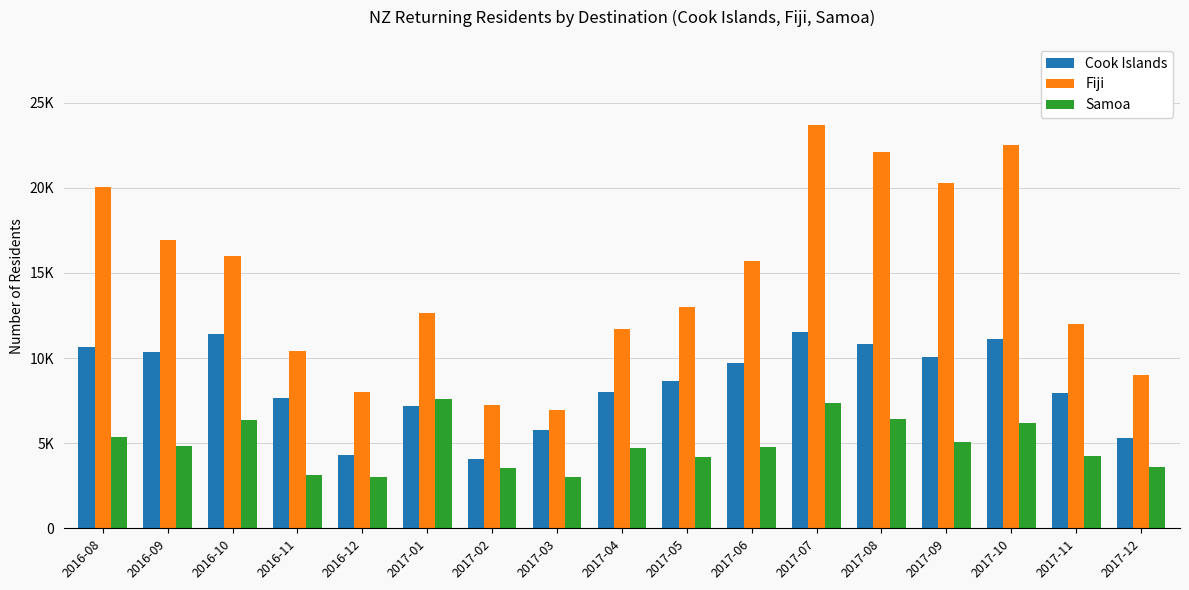

Does the chart contain any negative values?

No